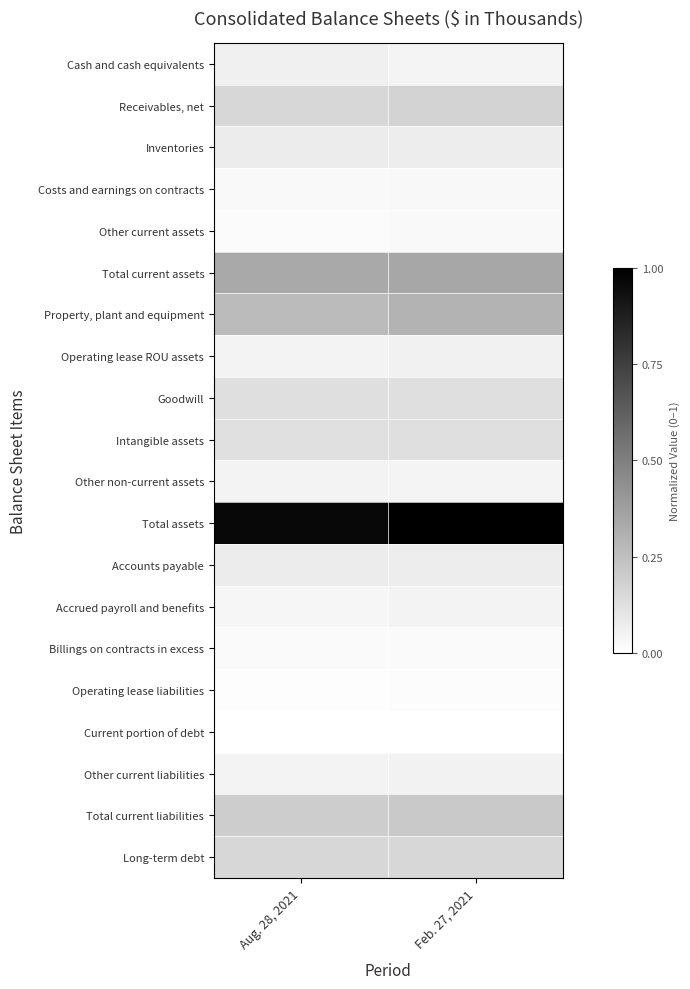

What is the total value across all series at Aug. 28, 2021?

2.8